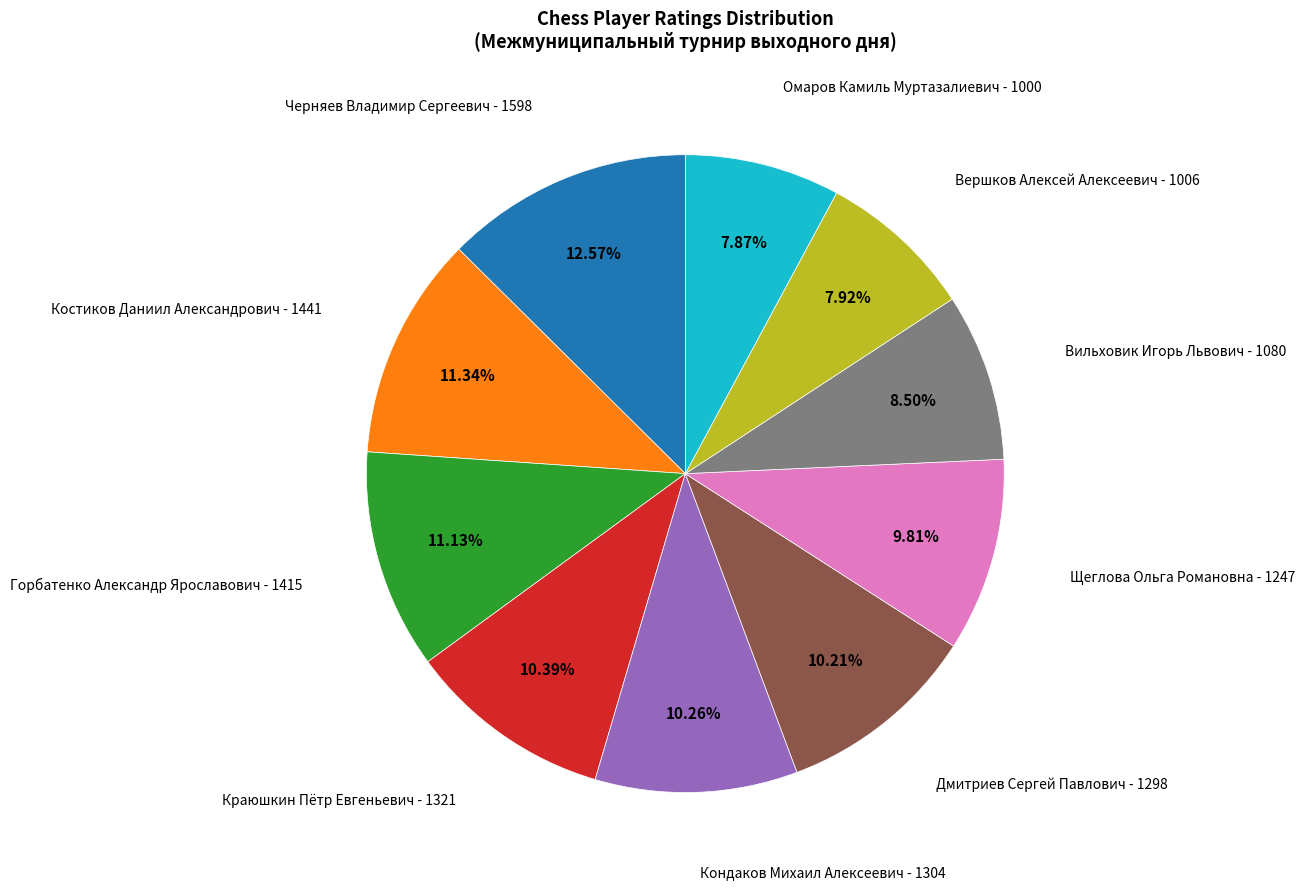

True or false: Омаров Камиль Муртазалиевич accounts for 8% of the total.

True